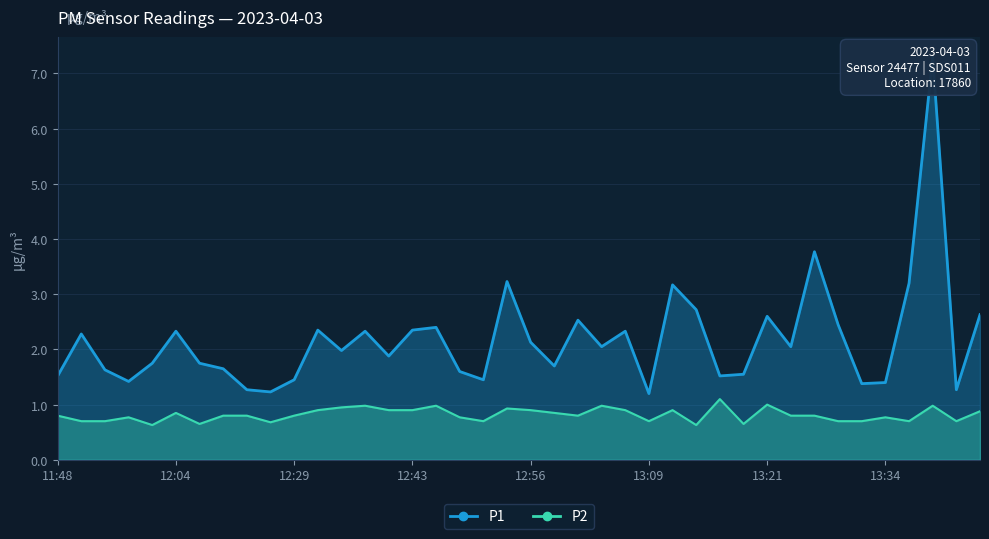

Between 12:59 and 13:06, which series saw the biggest shift?

P1